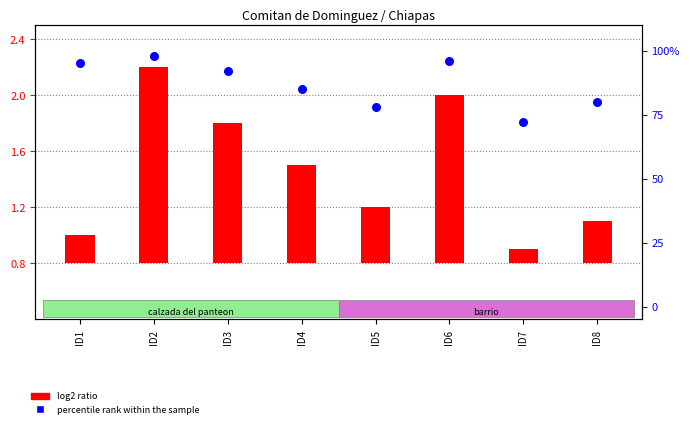

Which series has the largest Y range (max minus min)?

percentile rank within the sample